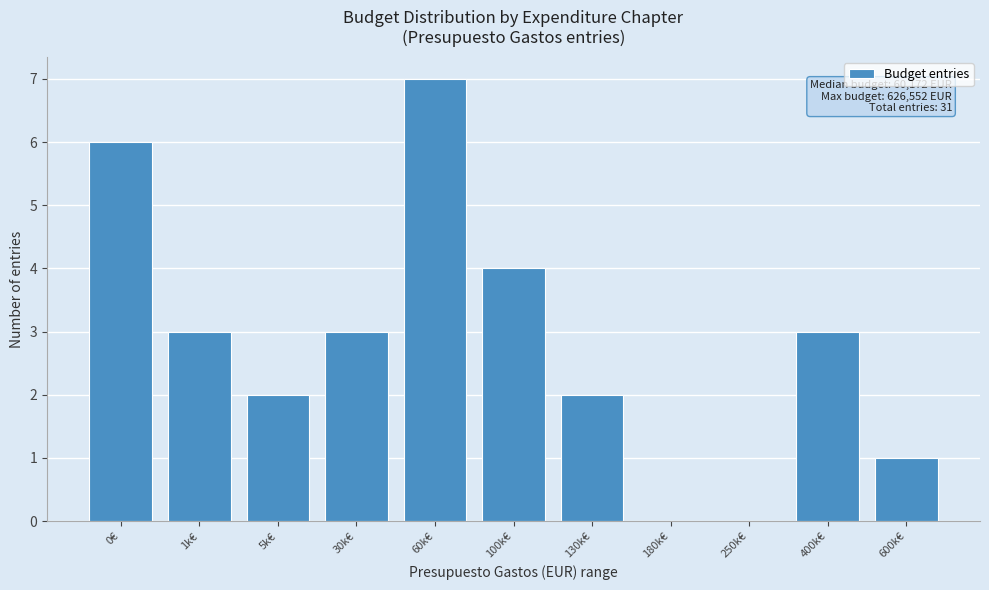

Reading right to left, what are all the values shown in this chart?

600k€=1	400k€=3	250k€=0	180k€=0	130k€=2	100k€=4	60k€=7	30k€=3	5k€=2	1k€=3	0€=6